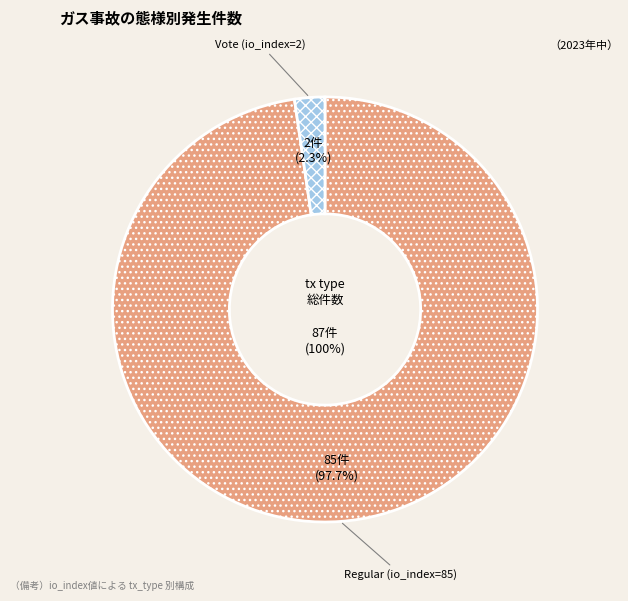

To the nearest percent, what portion does Regular (io_index=85) represent?

98%